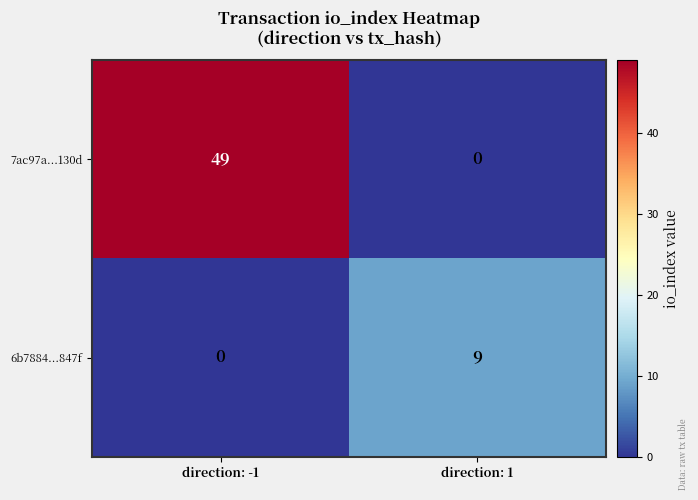

What is the difference between the maximum and minimum values in the 7ac97a...130d series?

49